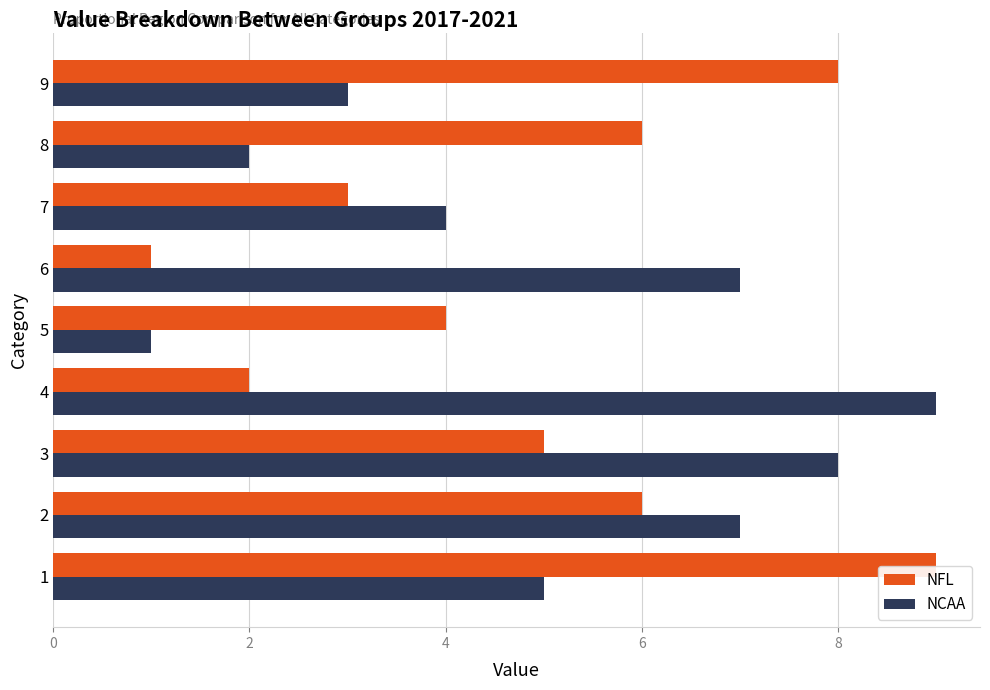

What is the spread (max minus min) of values at 4?

7